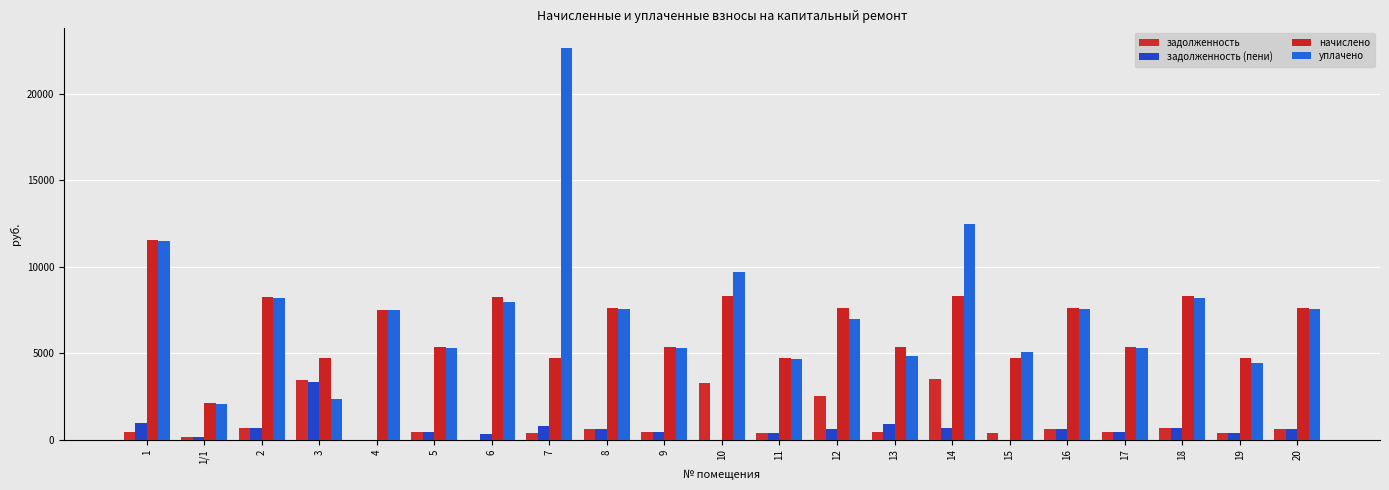

What is the label of the 16th bar from the left?

15